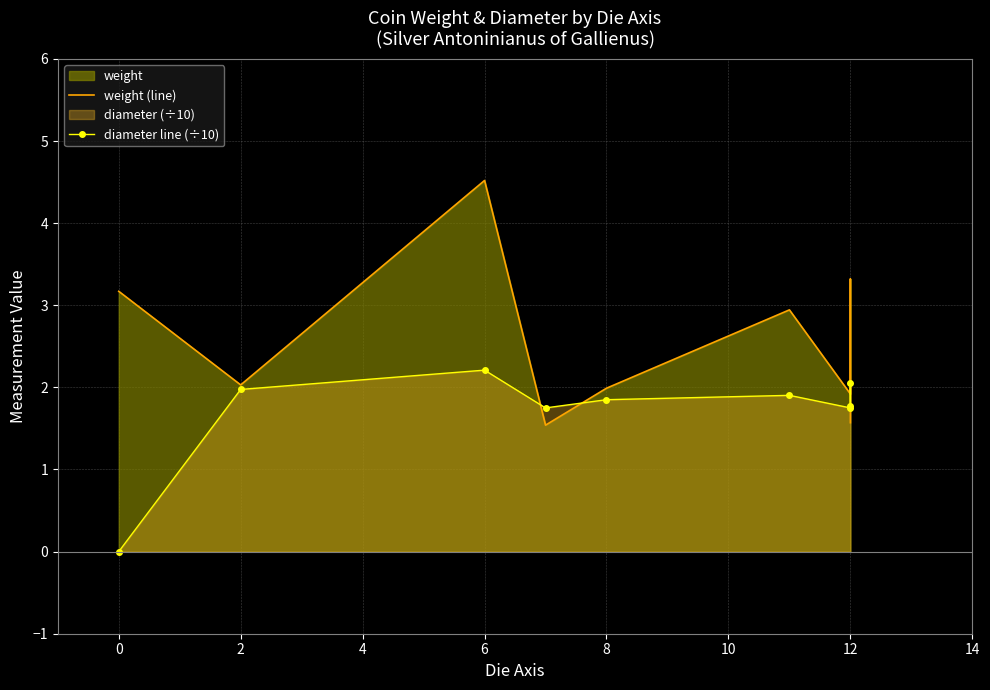

What is the difference between the diameter line (÷10) values at 8 and 12?

0.1